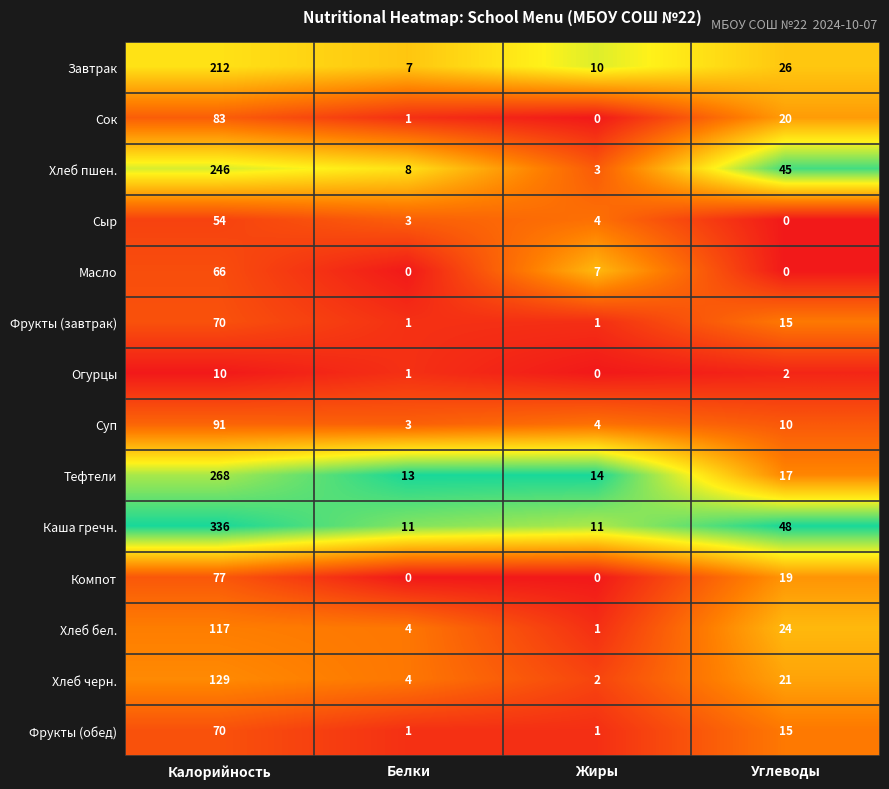

What is the difference between the maximum and minimum values in the Хлеб черн. series?

127